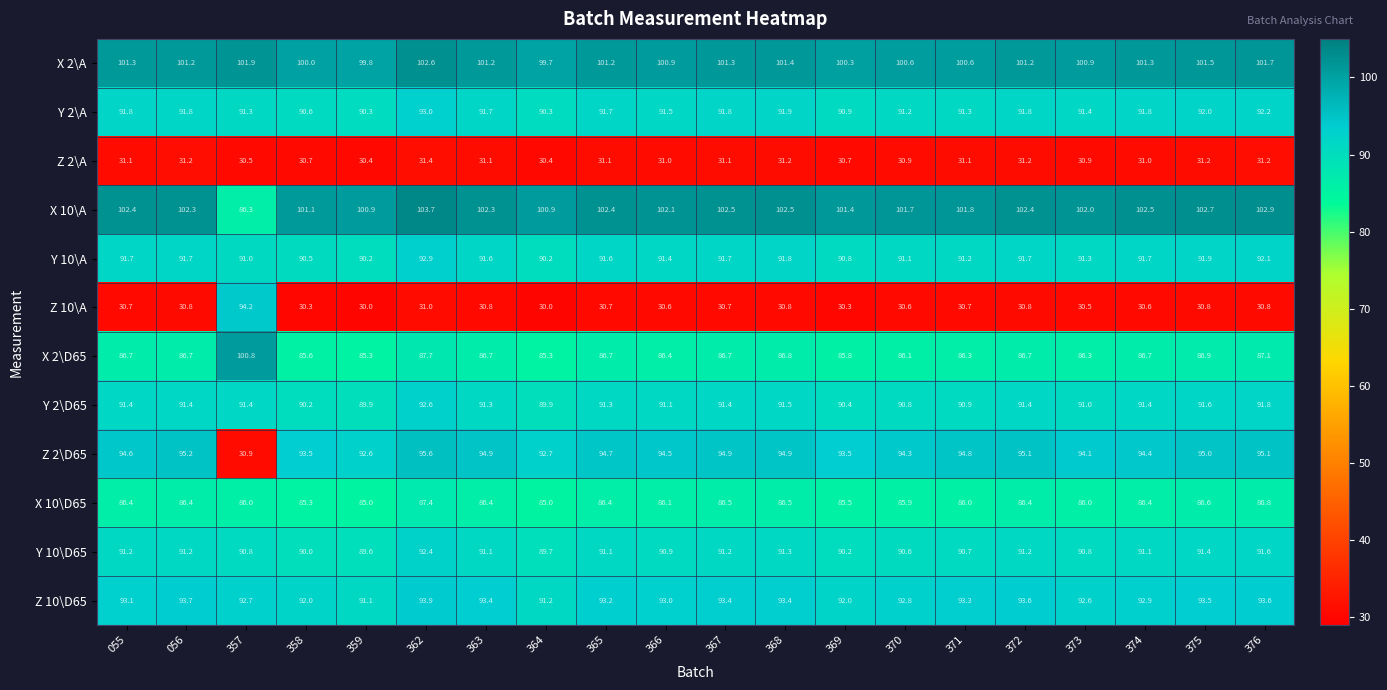

Read the Z 2\A value at 365.

31.1